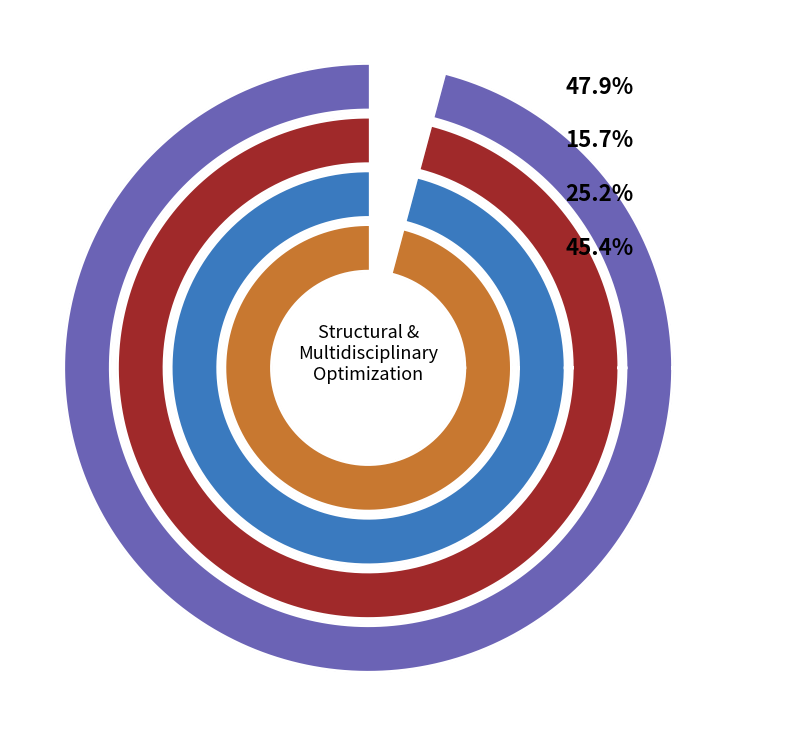

What is the largest slice in the pie chart?

Structural and Multidisciplinary Optimization